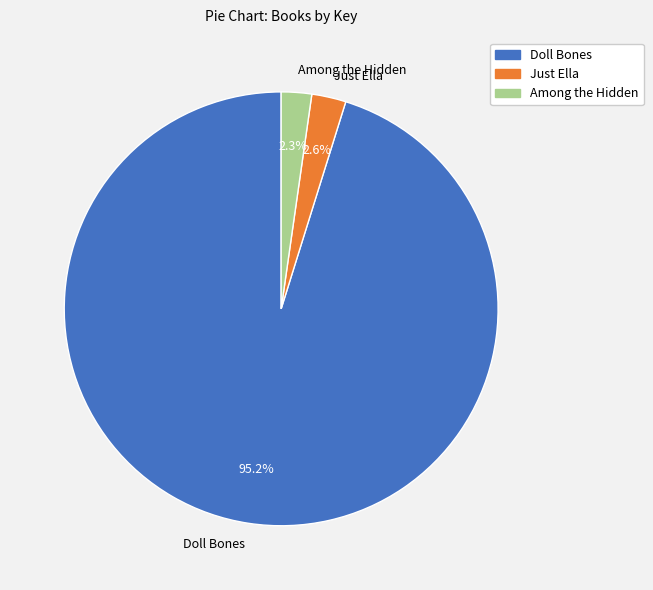

To the nearest percent, what is the average slice percentage?

33%